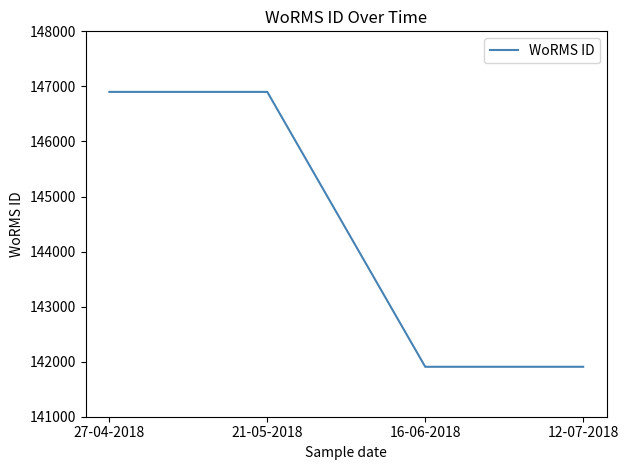

How many lines are shown in the chart?

1